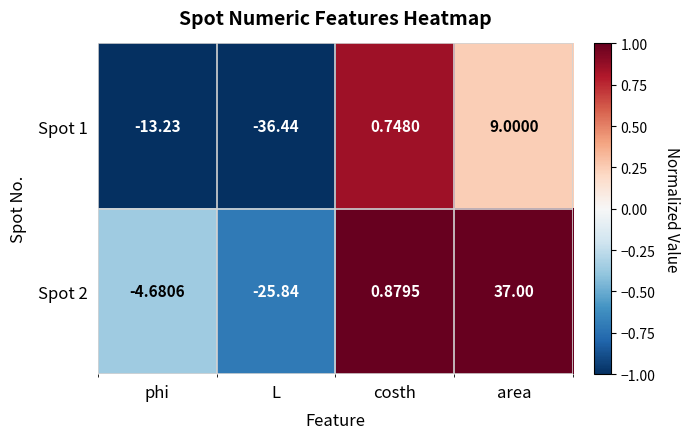

Is the value of Spot 1 at area greater than the value of Spot 2 at costh?

Yes